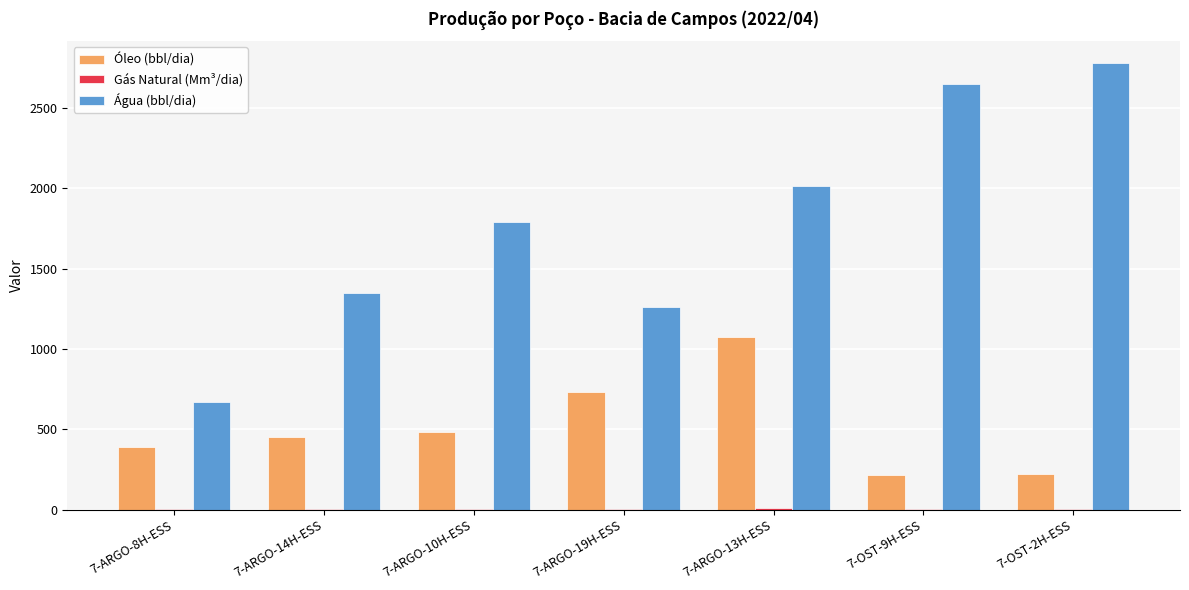

Between 7-ARGO-8H-ESS and 7-ARGO-13H-ESS, which series saw the biggest shift?

Água (bbl/dia)